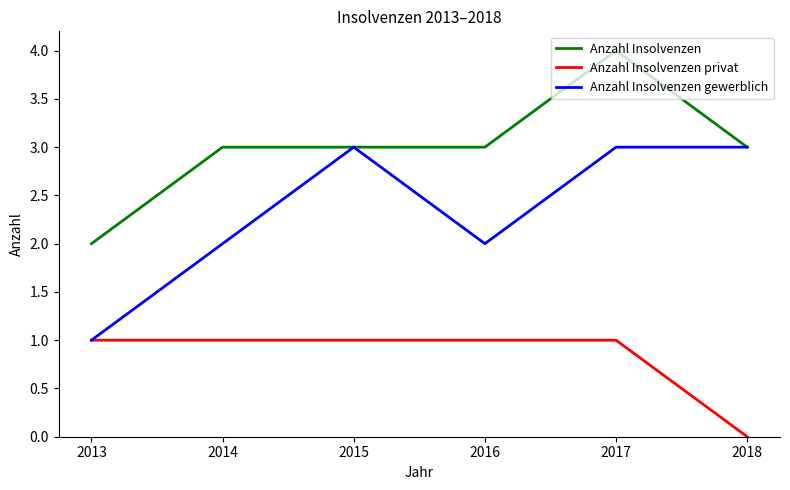

True or false: Anzahl Insolvenzen and Anzahl Insolvenzen privat cross at least once.

False